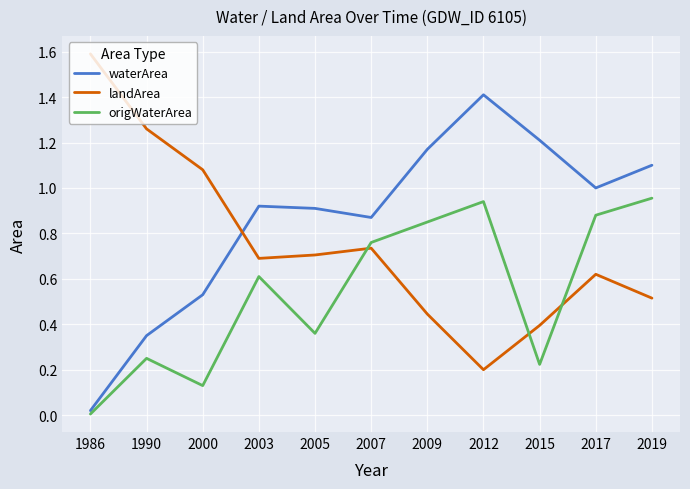

True or false: waterArea has a value of 0.9 at 2005.

True